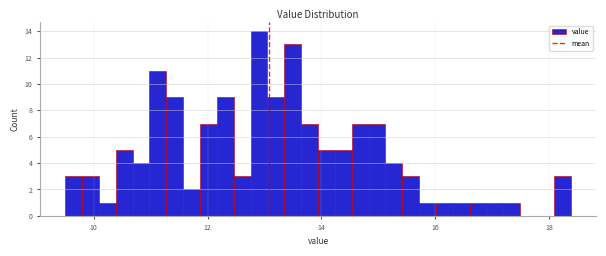

Around what value on the x-axis is the tallest bar? Give the approximate position of its centre, as read against the axis.

13.0